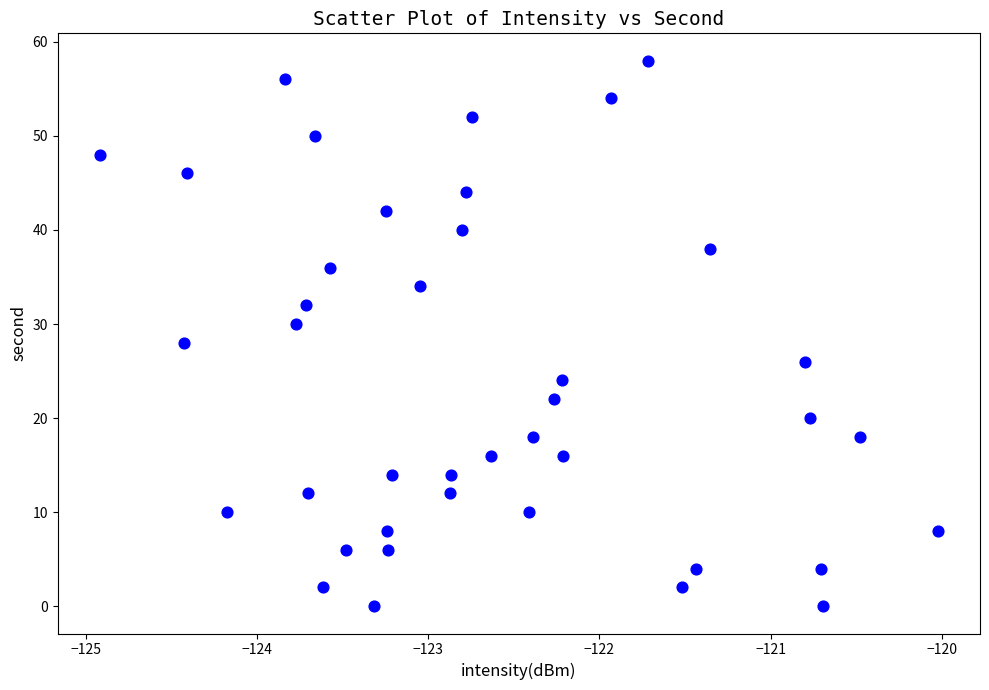

What is the range of Y values (max minus min)?

58